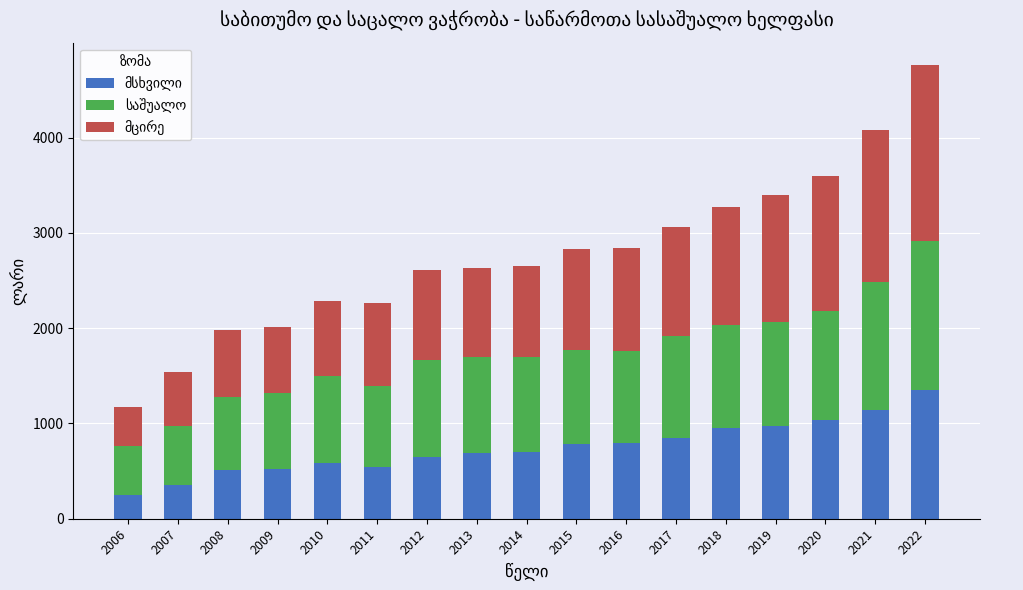

At which category is the sum across all series the highest?

2022